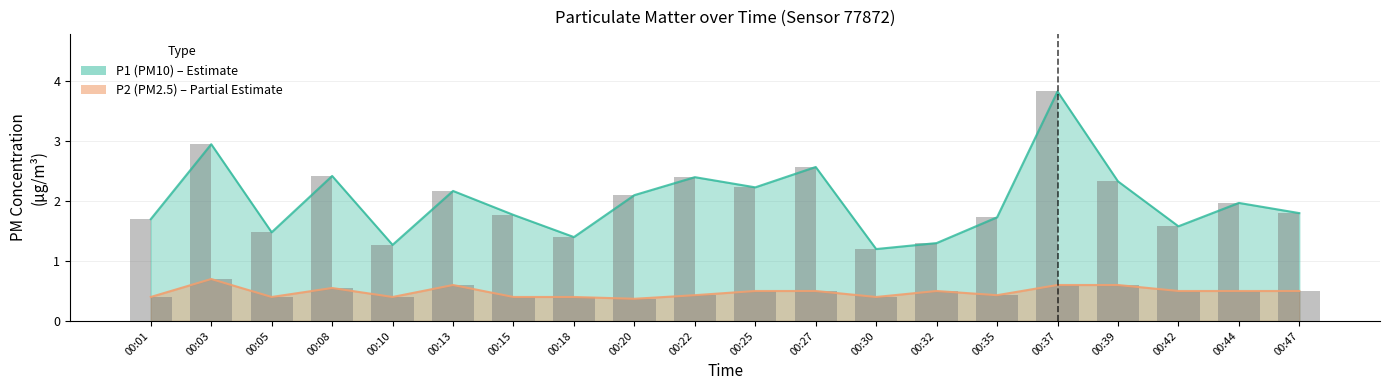

What is the difference between the maximum and minimum values in the P1 series?

2.6